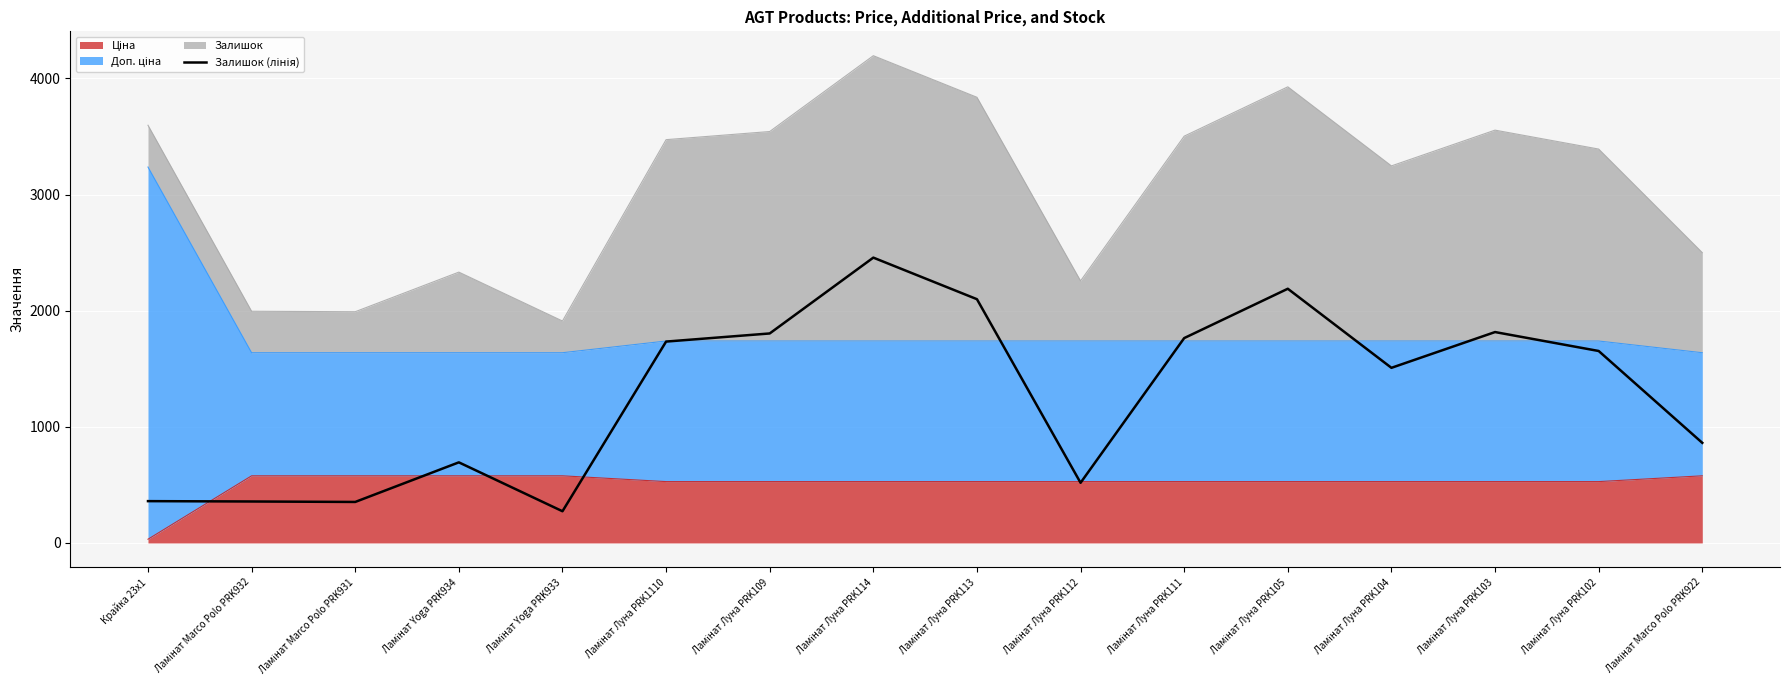

What position from the right is Ламінат Marco Polo PRK931?

14